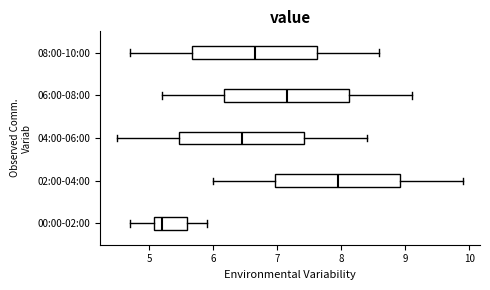

Reading bottom to top, transcribe this box plot: for each box, give where its median line is, the range the box spans, and where its two whiskers end, as read against the x-axis. The values are not printed on the chart, so give them approximately, as read against the axis.

00:00-02:00: median 5.2, box 5.1 to 5.6, whiskers 4.7 to 5.9
02:00-04:00: median 8.0, box 7.0 to 8.9, whiskers 6.0 to 9.9
04:00-06:00: median 6.5, box 5.5 to 7.4, whiskers 4.5 to 8.4
06:00-08:00: median 7.2, box 6.2 to 8.1, whiskers 5.2 to 9.1
08:00-10:00: median 6.7, box 5.7 to 7.6, whiskers 4.7 to 8.6